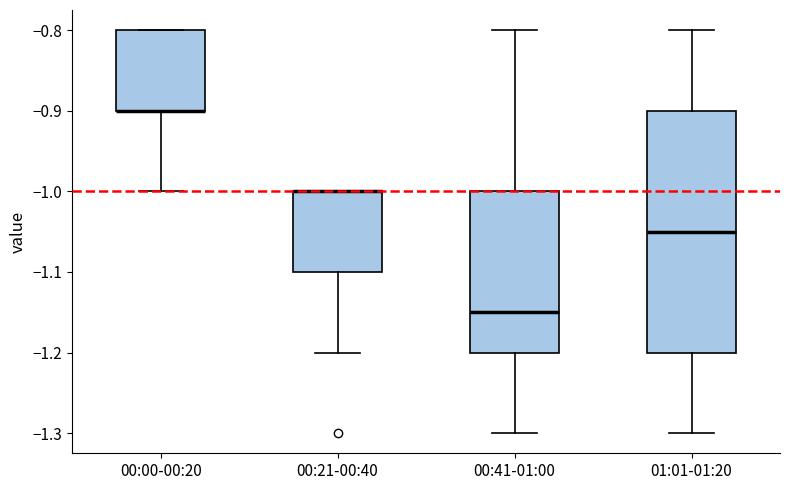

Which box is the tallest, from its lower edge to its upper edge?

01:01-01:20